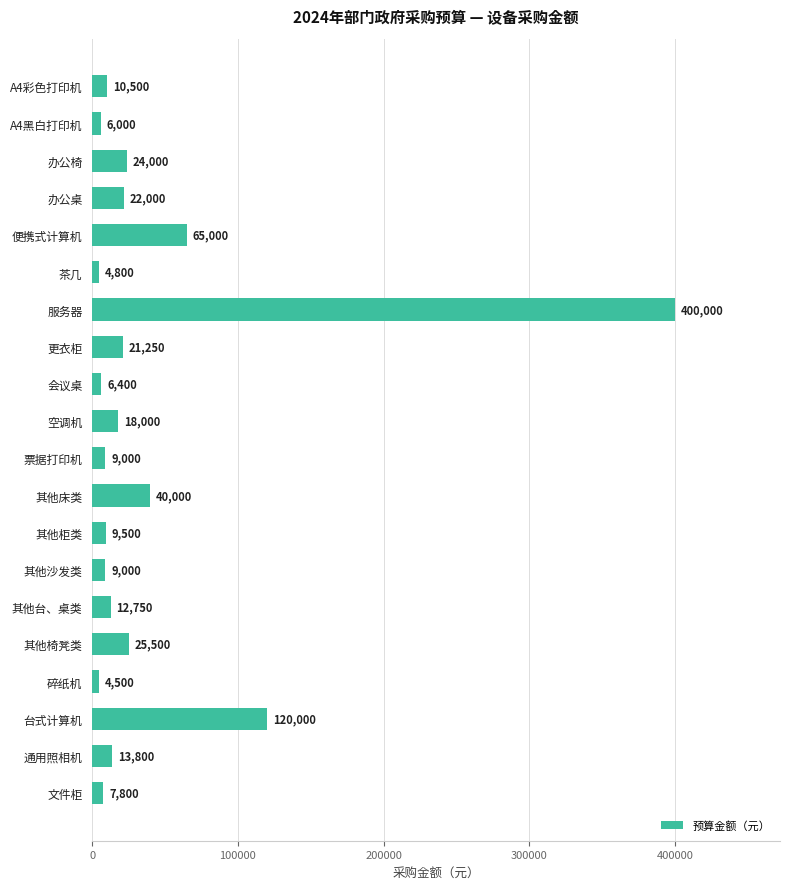

What is the value of the 16th bar from the top?

25500